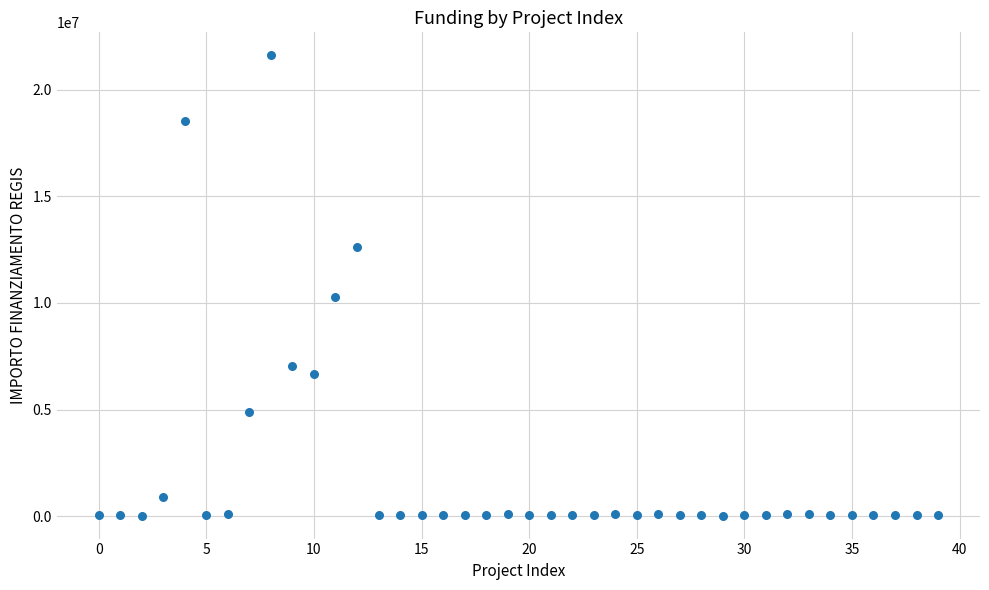

What Y value in the scatter plot is closest to 10820342?

10267188.0